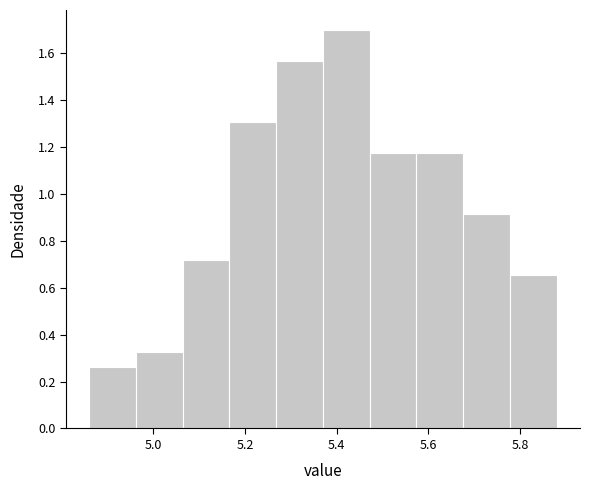

Reading left to right, transcribe this chart: for each bar, give the range it covers on the x-axis and its height. Neither the bar edges nor the heights are printed on the chart, so give them approximately, as read against the axes.

4.860 to 4.962: 0.26
4.962 to 5.064: 0.32
5.064 to 5.166: 0.72
5.166 to 5.268: 1.30
5.268 to 5.370: 1.56
5.370 to 5.472: 1.70
5.472 to 5.574: 1.18
5.574 to 5.676: 1.18
5.676 to 5.778: 0.92
5.778 to 5.880: 0.66